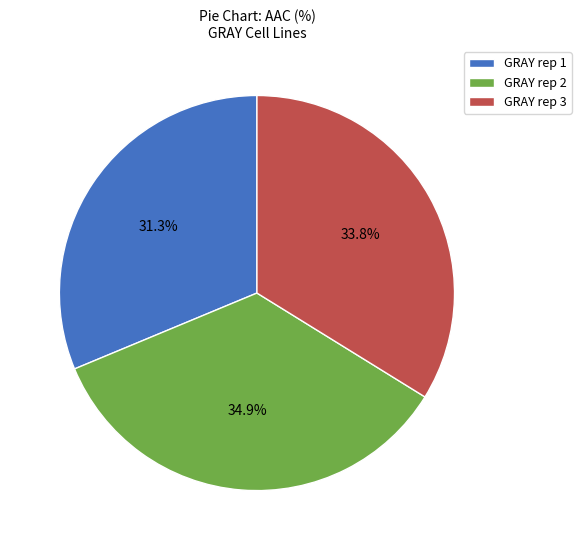

How much of the chart is everything except GRAY rep 1?

68.7%